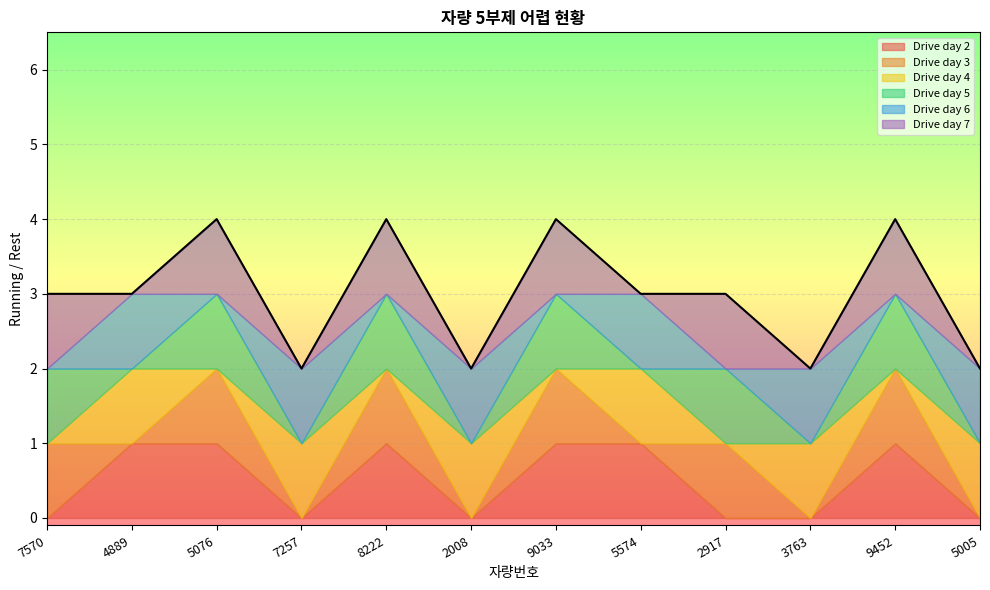

Which category has the lowest value across all series?

7570